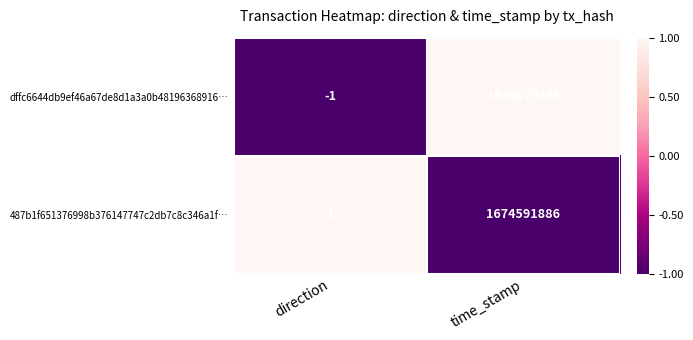

Is it true that dffc6644db9ef46a67de8d1a3a0b48196368916… equals 0 at direction?

False